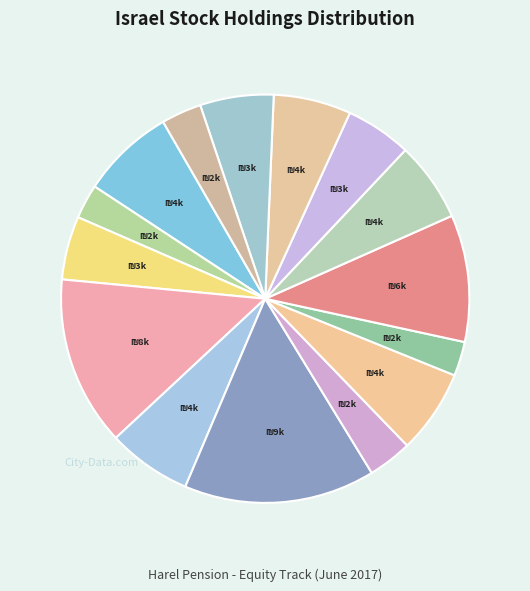

How many segments does this pie chart have?

15